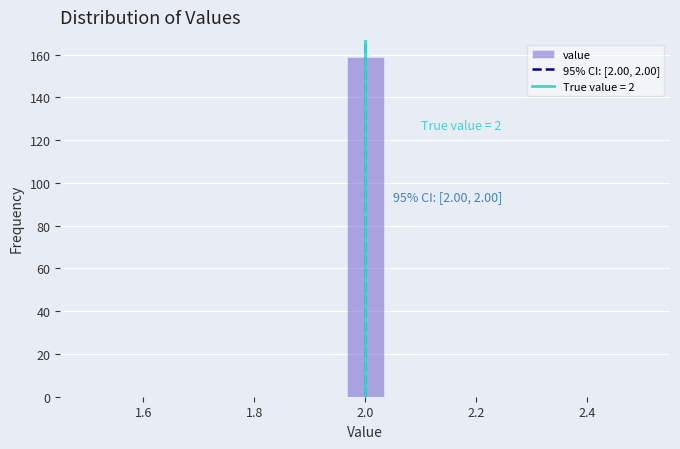

Read against the x-axis, roughly where is the centre of the tallest bar?

2.00